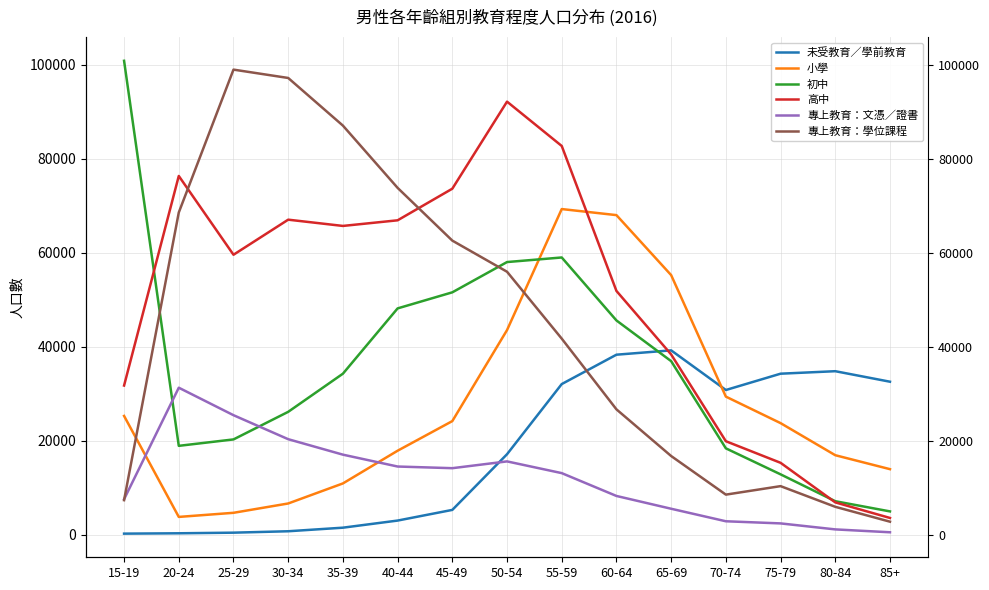

What is the difference between the 小學 values at 25-29 and 55-59?

64601